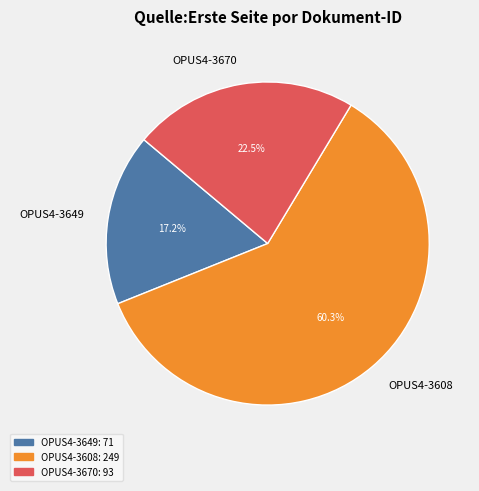

How many segments does this pie chart have?

3